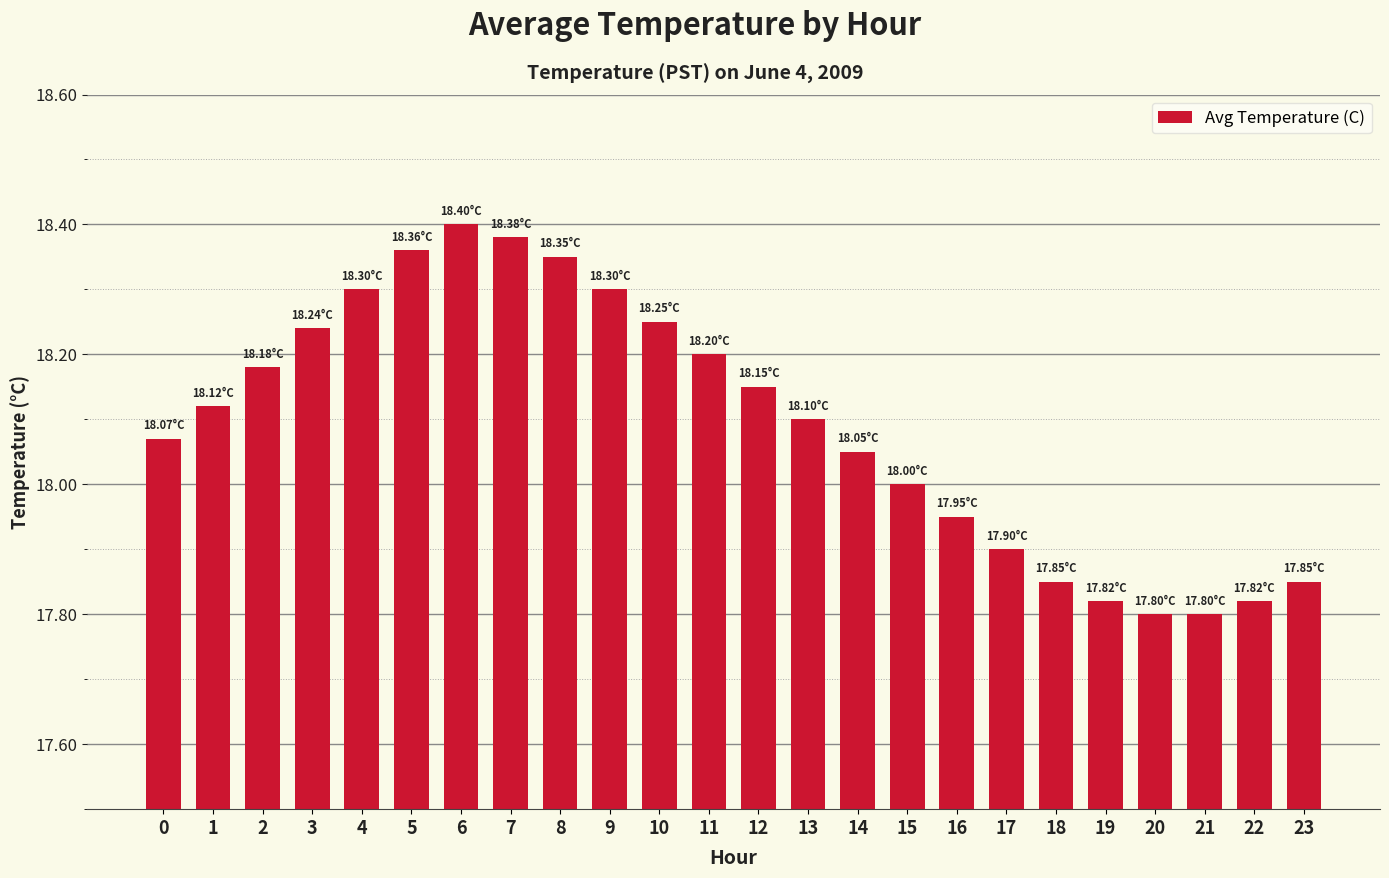

What is the difference between the values at 11 and 6?

0.2